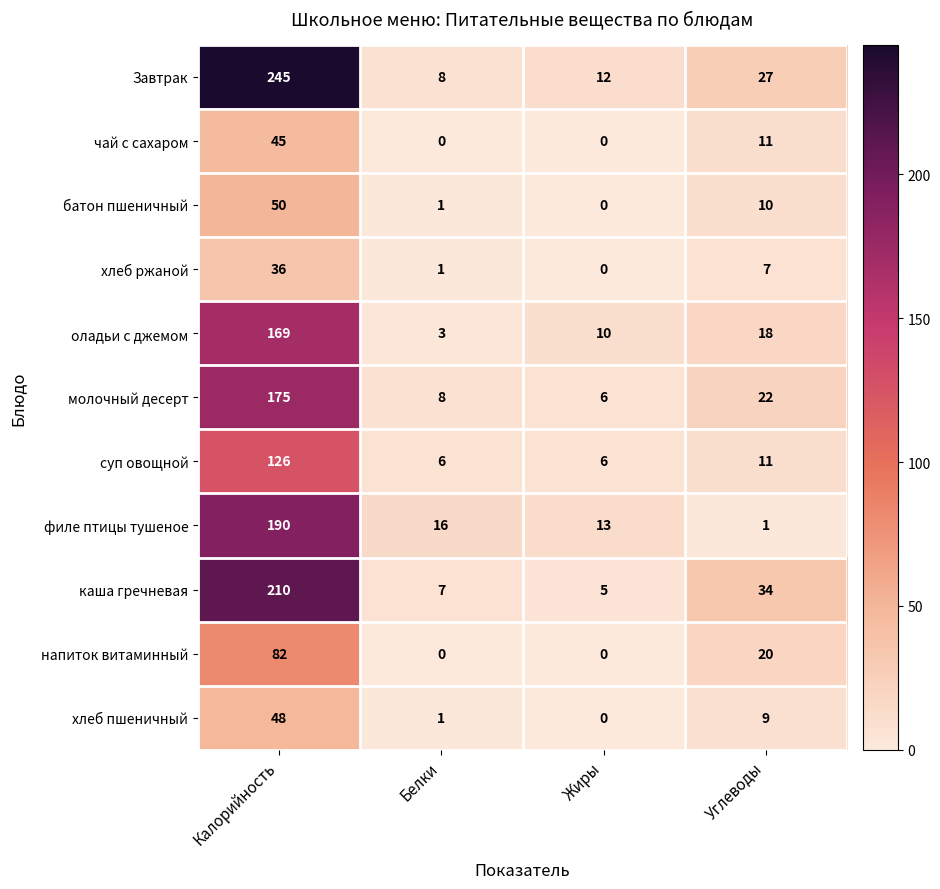

At which label does батон пшеничный first exceed 10?

Калорийность